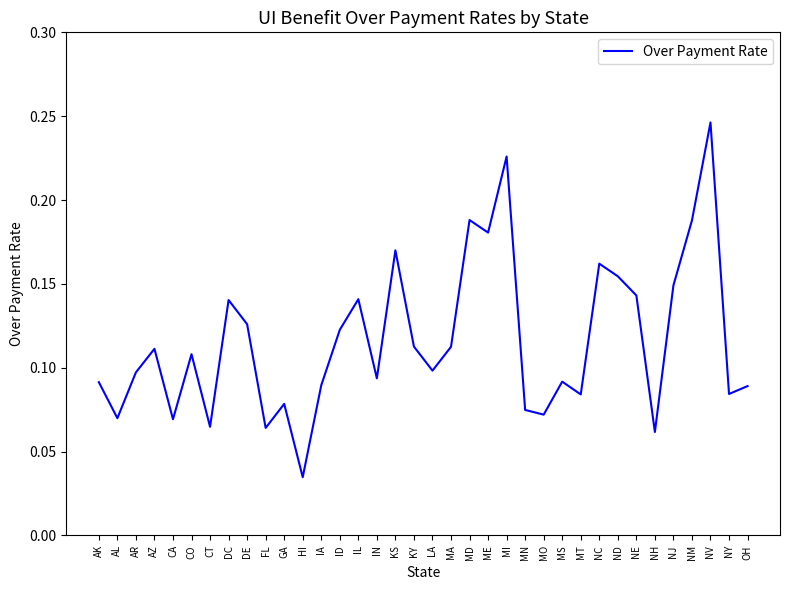

Which label corresponds to the largest value in the chart?

NV